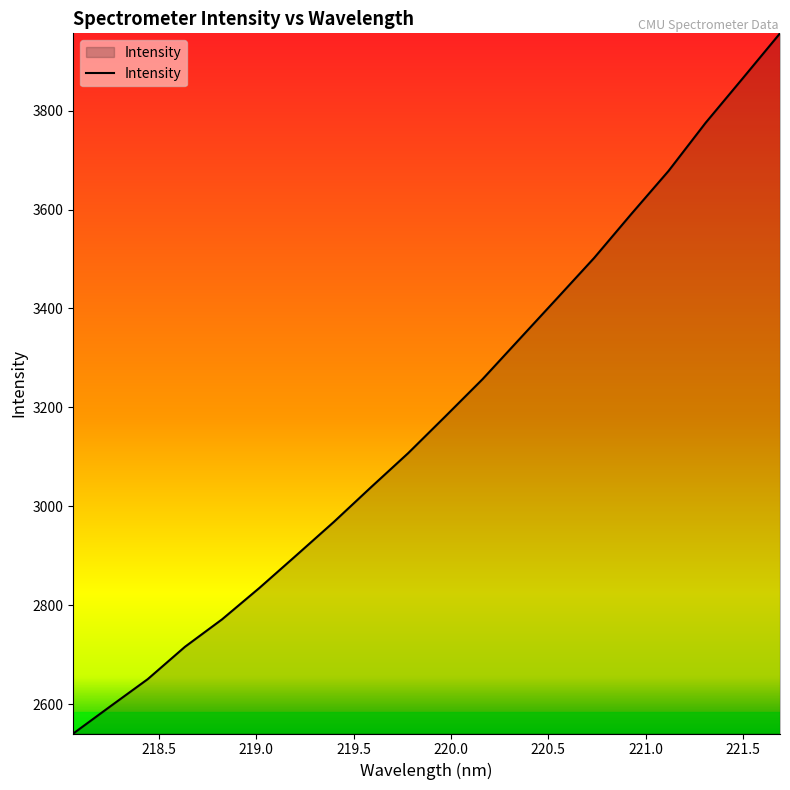

What is the difference between the second highest and second lowest values?

1270.3